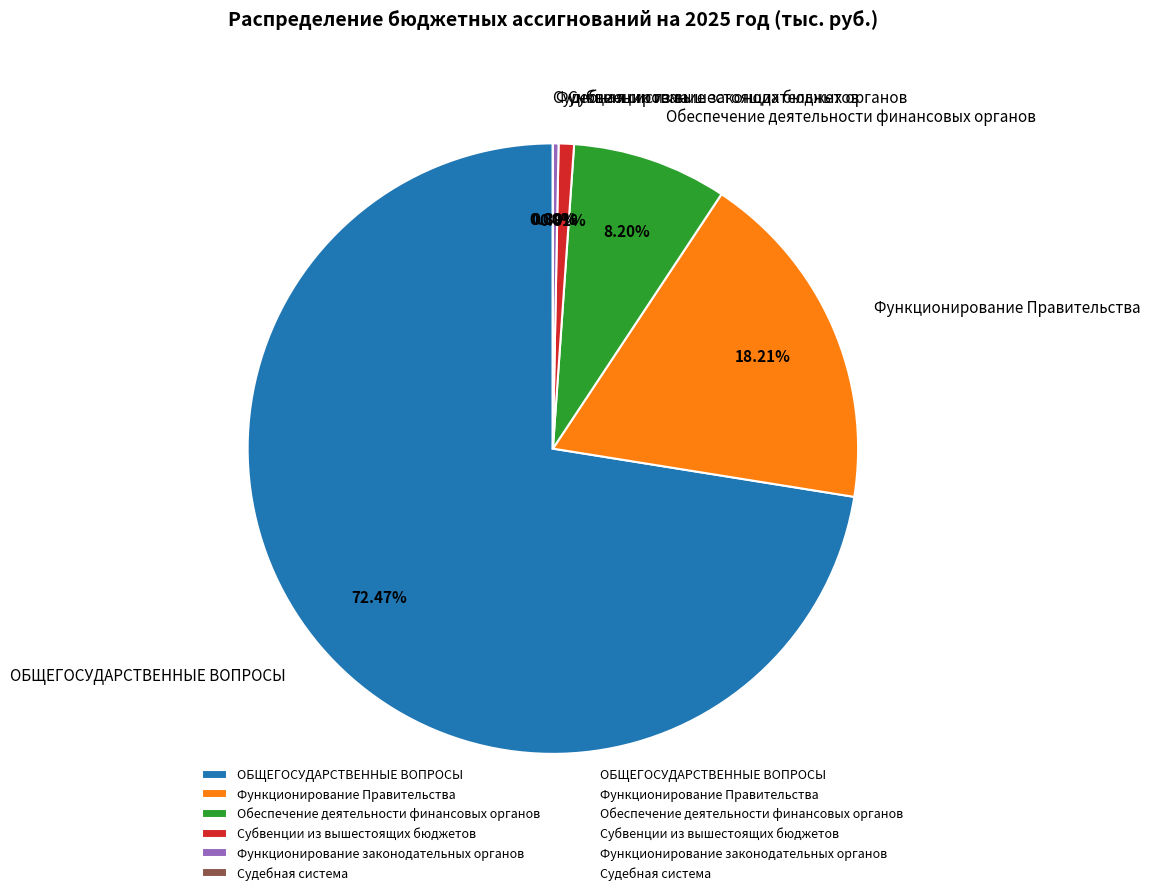

Which category has the biggest portion of the pie?

ОБЩЕГОСУДАРСТВЕННЫЕ ВОПРОСЫ